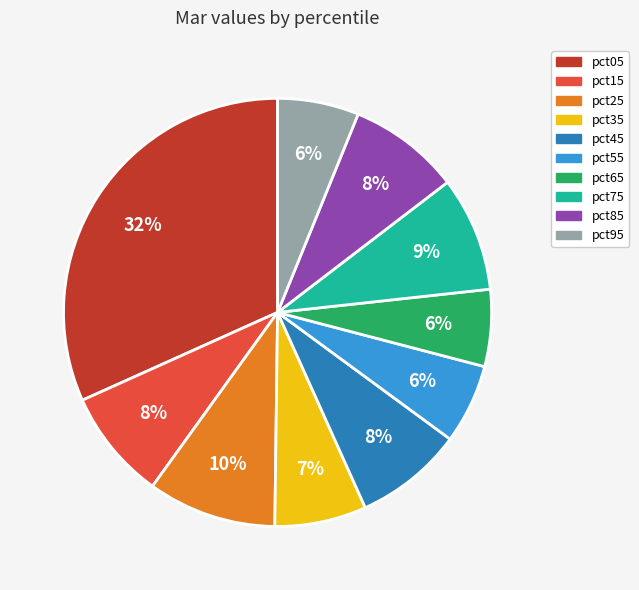

To the nearest percent, what is the average slice percentage?

10%